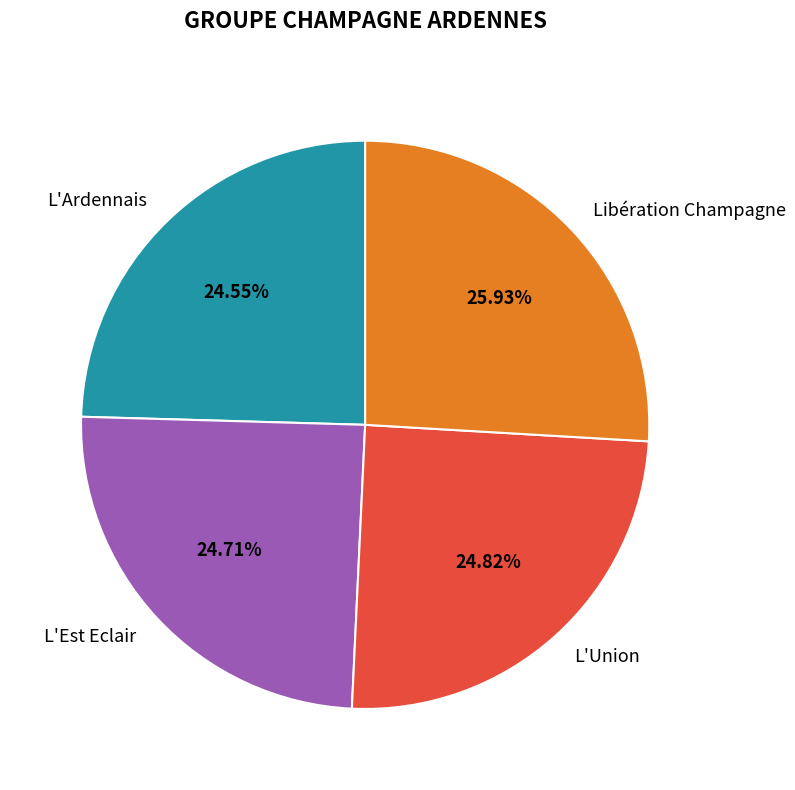

To the nearest percent, what portion does L'Est Eclair represent?

25%